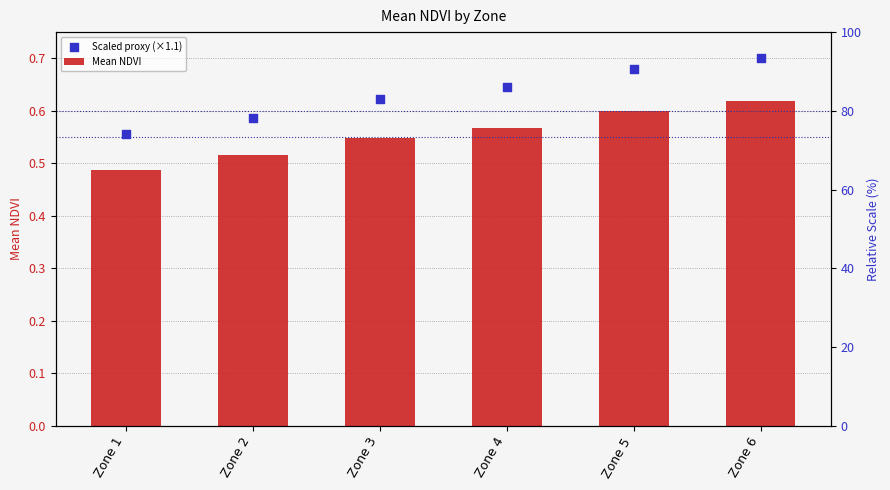

At how many categories does at least one series exceed 0?

6